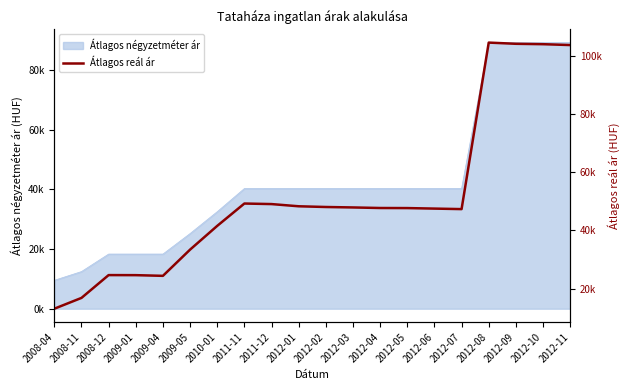

What is the smallest value displayed?

13057